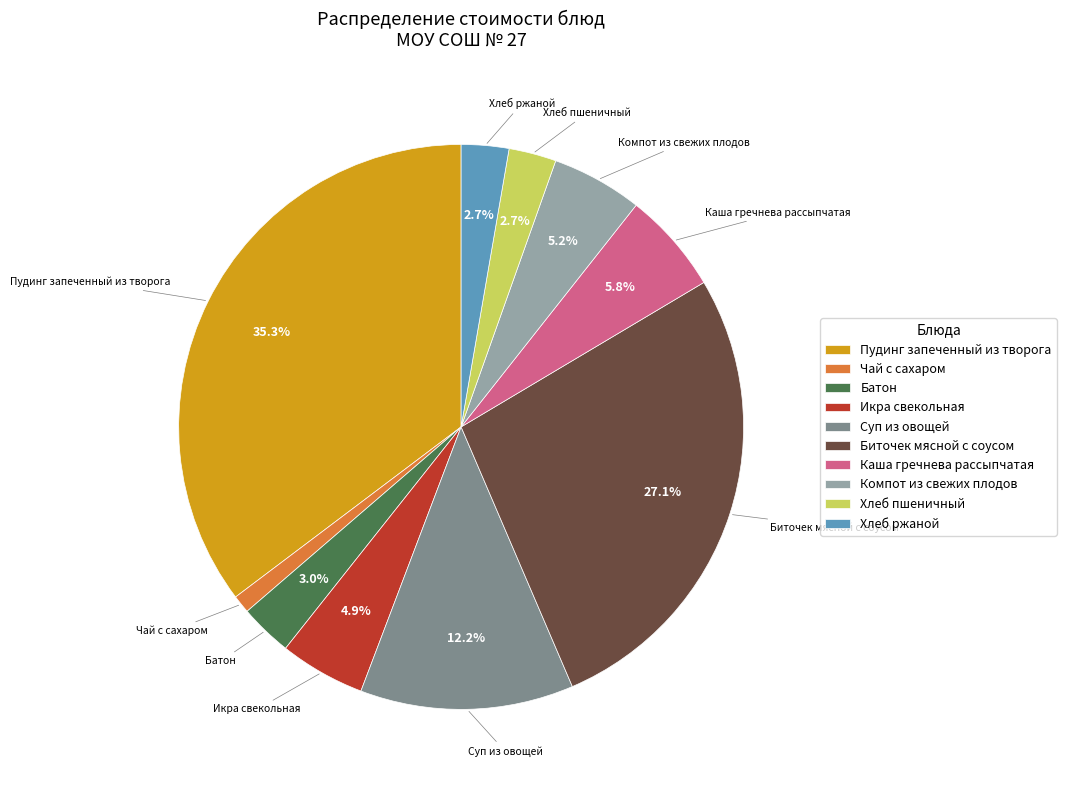

Is Суп из овощей the majority of the pie?

No